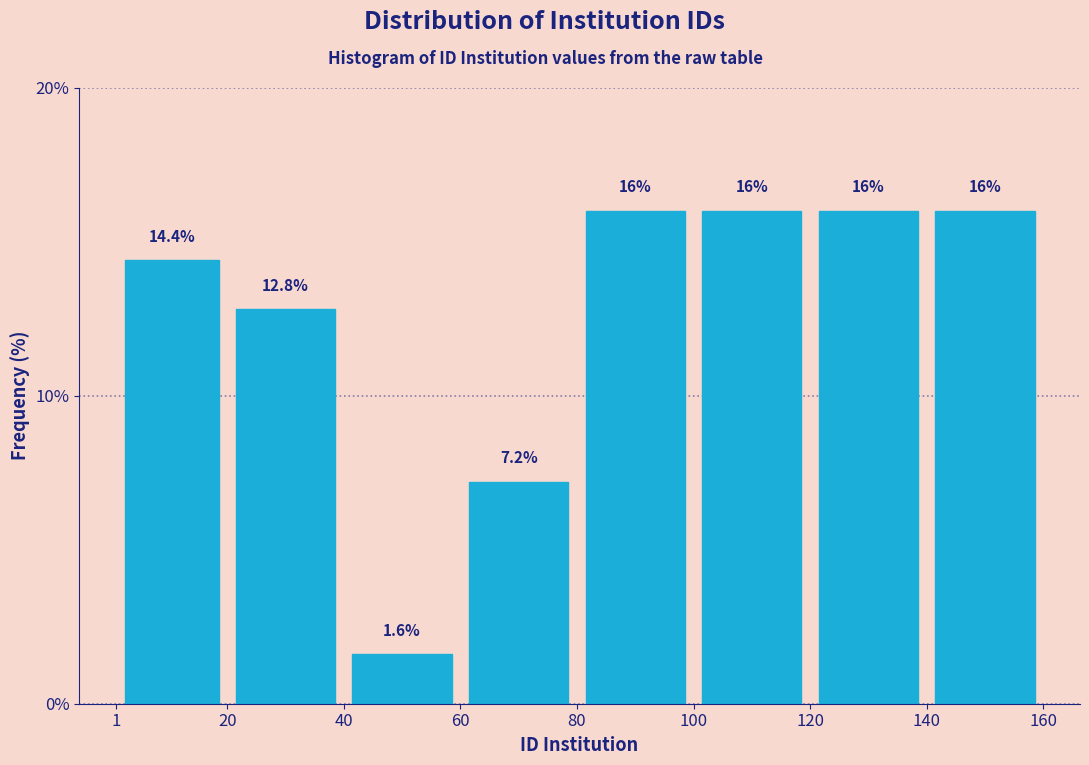

Reading left to right, transcribe this chart: for each bar, give the range it covers on the x-axis and its height.

1 to 20: 14.4
20 to 40: 12.8
40 to 60: 1.6
60 to 80: 7.2
80 to 100: 16.0
100 to 120: 16.0
120 to 140: 16.0
140 to 160: 16.0